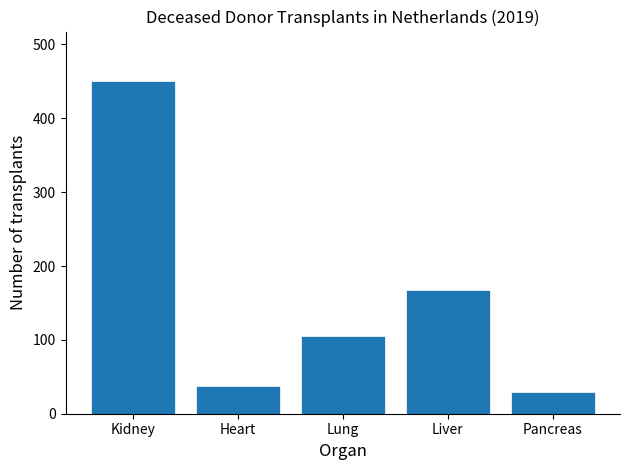

Reading left to right, extract all data points from this chart.

450	38	105	168	29